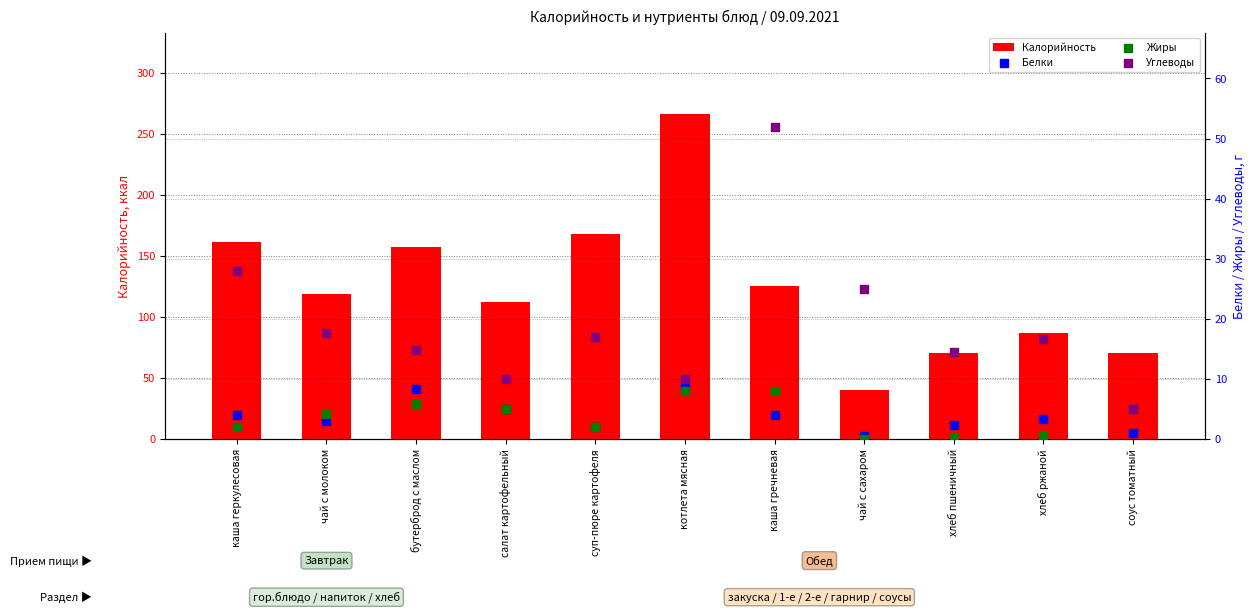

Which series has the widest spread of Y values?

Калорийность